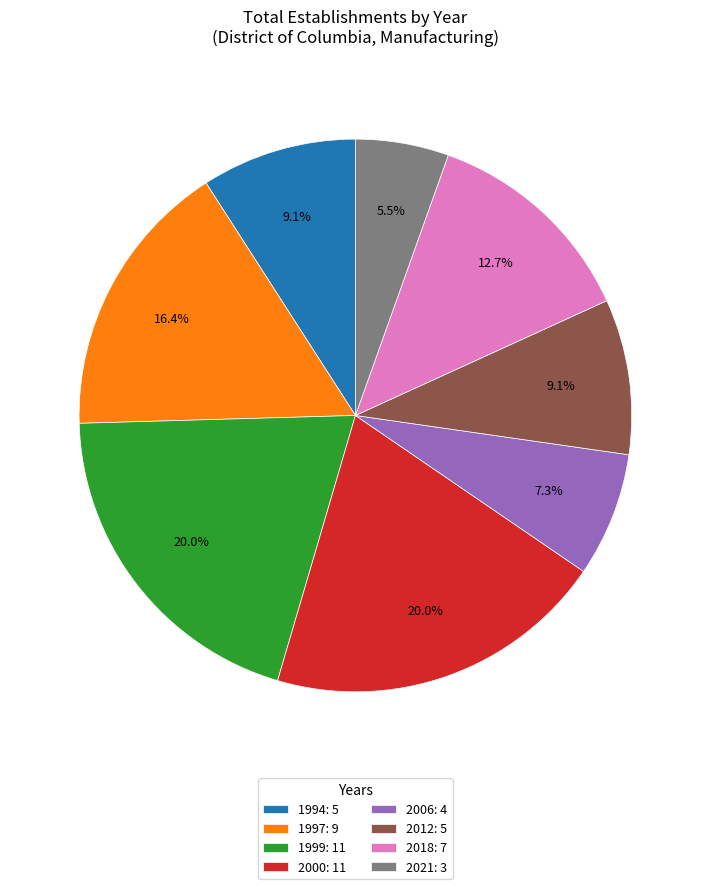

How many segments does this pie chart have?

8